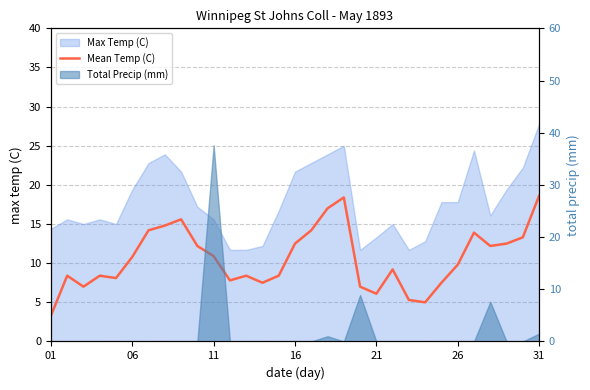

What is the difference between the second highest and second lowest values?

13.4